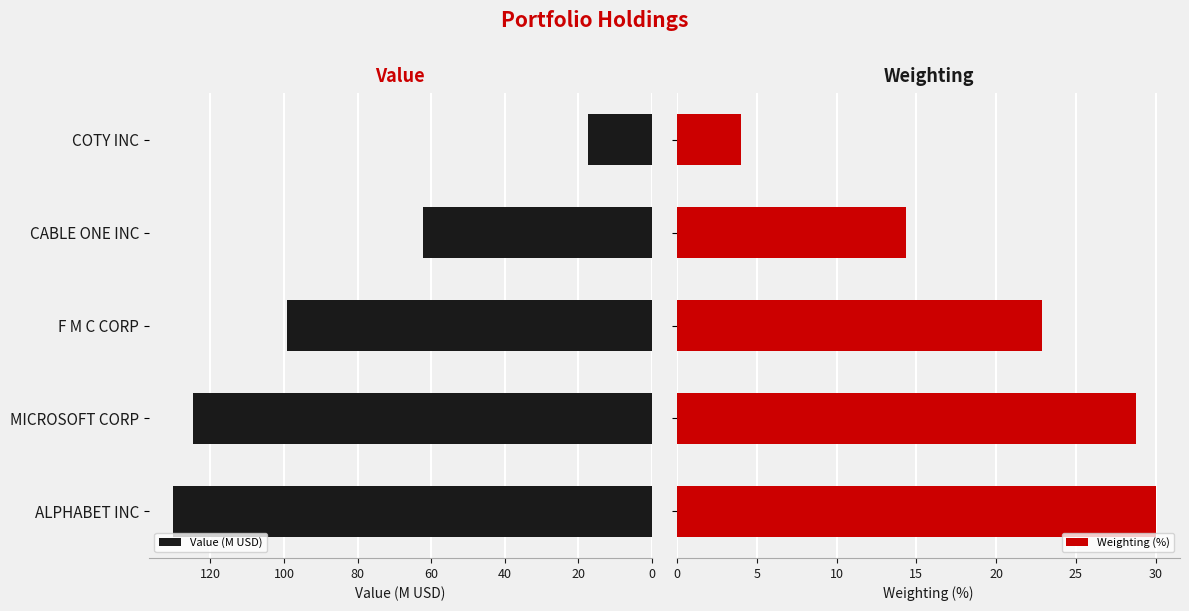

Between 60 and 40, which is larger?

40